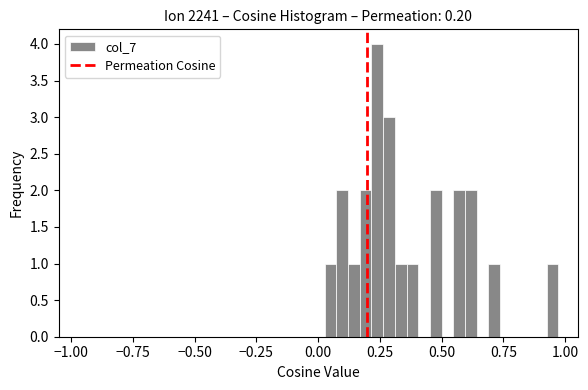

Read against the x-axis, roughly where is the centre of the tallest bar?

0.25